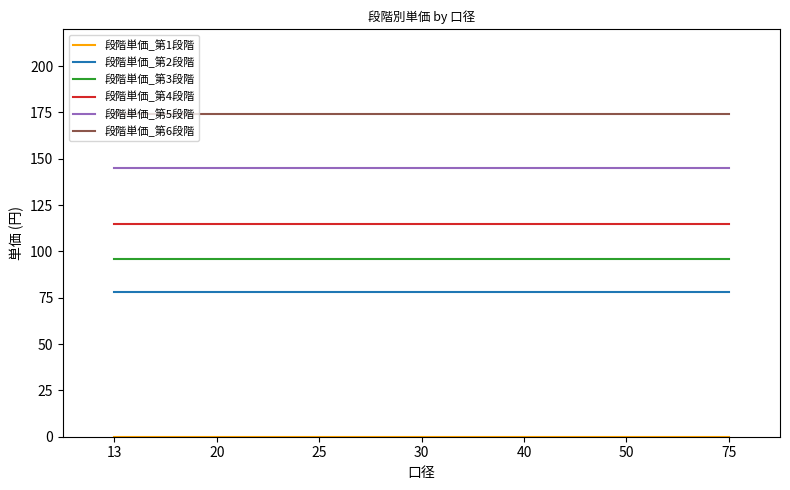

True or false: 段階単価_第4段階 has a value of 49 at 25.

False